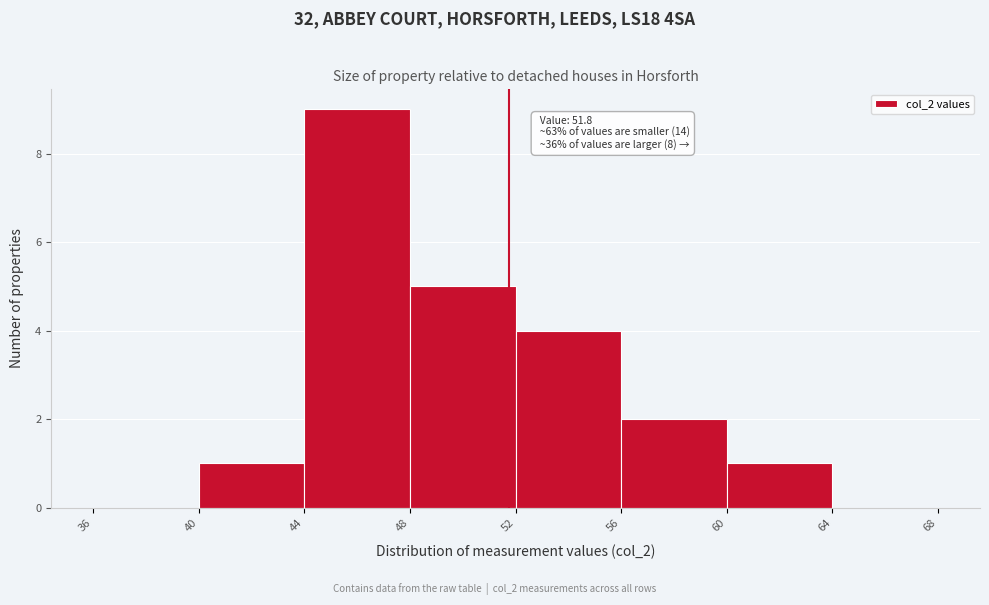

Over which range of the x-axis is the bar tallest?

44 to 48